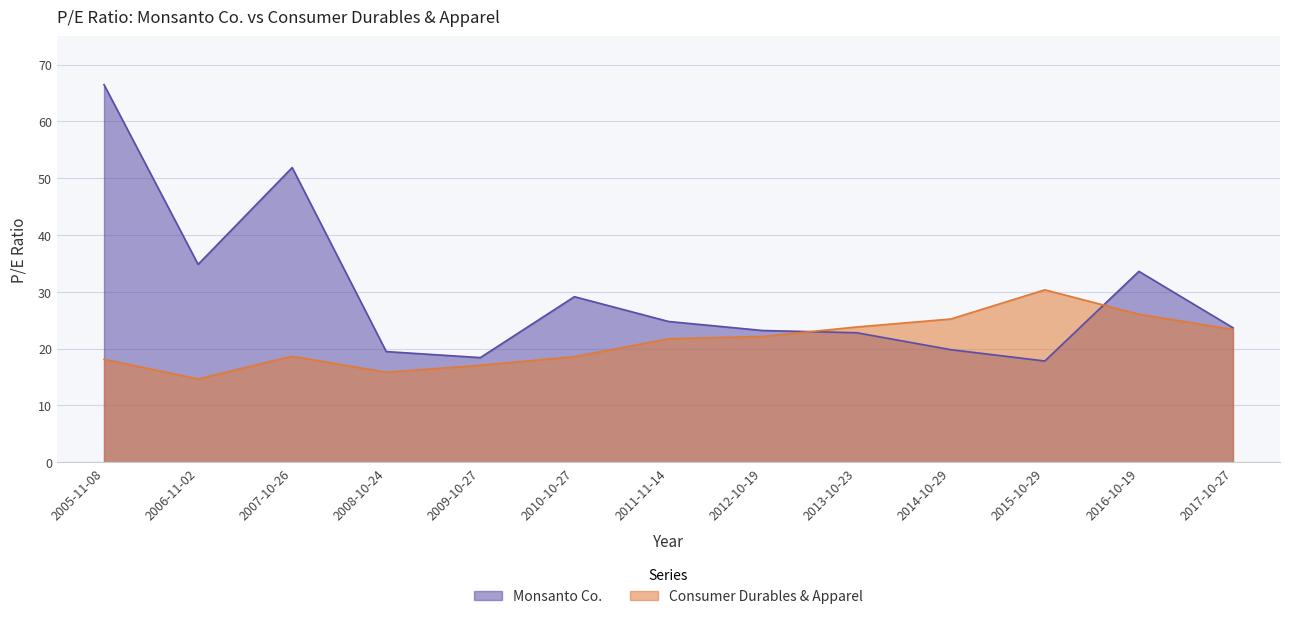

Is the value of Consumer Durables & Apparel at 2010-10-27 greater than the value of Monsanto Co. at 2015-10-29?

Yes